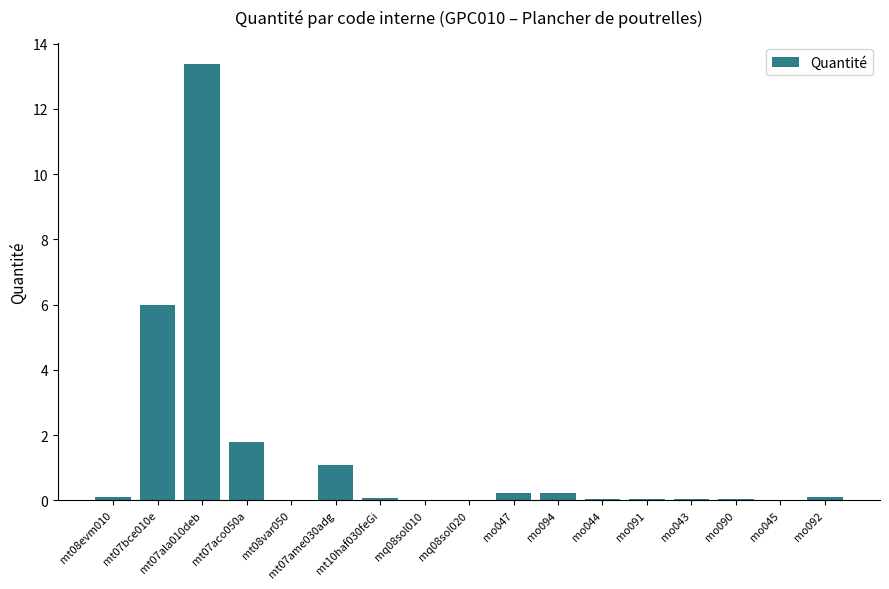

True or false: the data shows 0.1 at mo044.

True